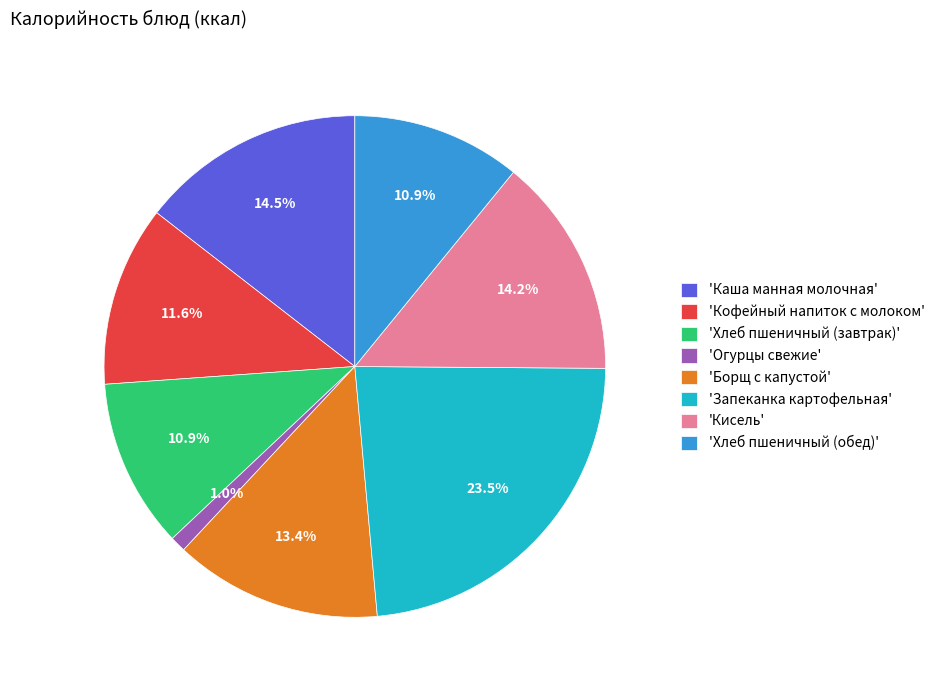

What is the total percentage of 'Борщ с капустой' and 'Огурцы свежие'?

14.4%